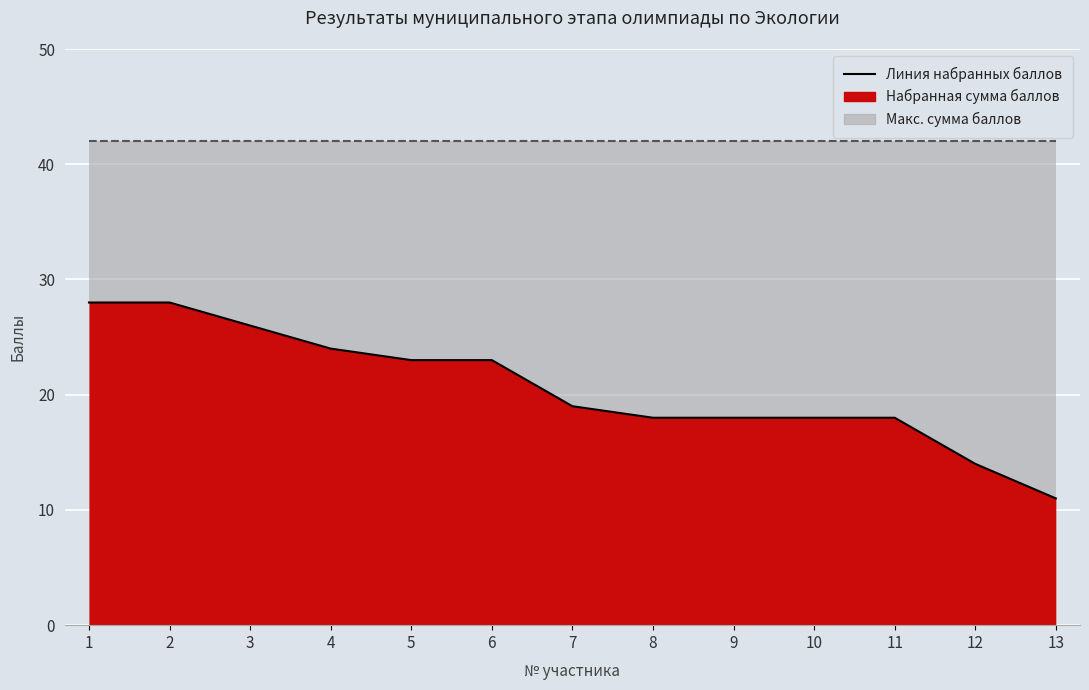

At which label does the data first exceed 19?

1